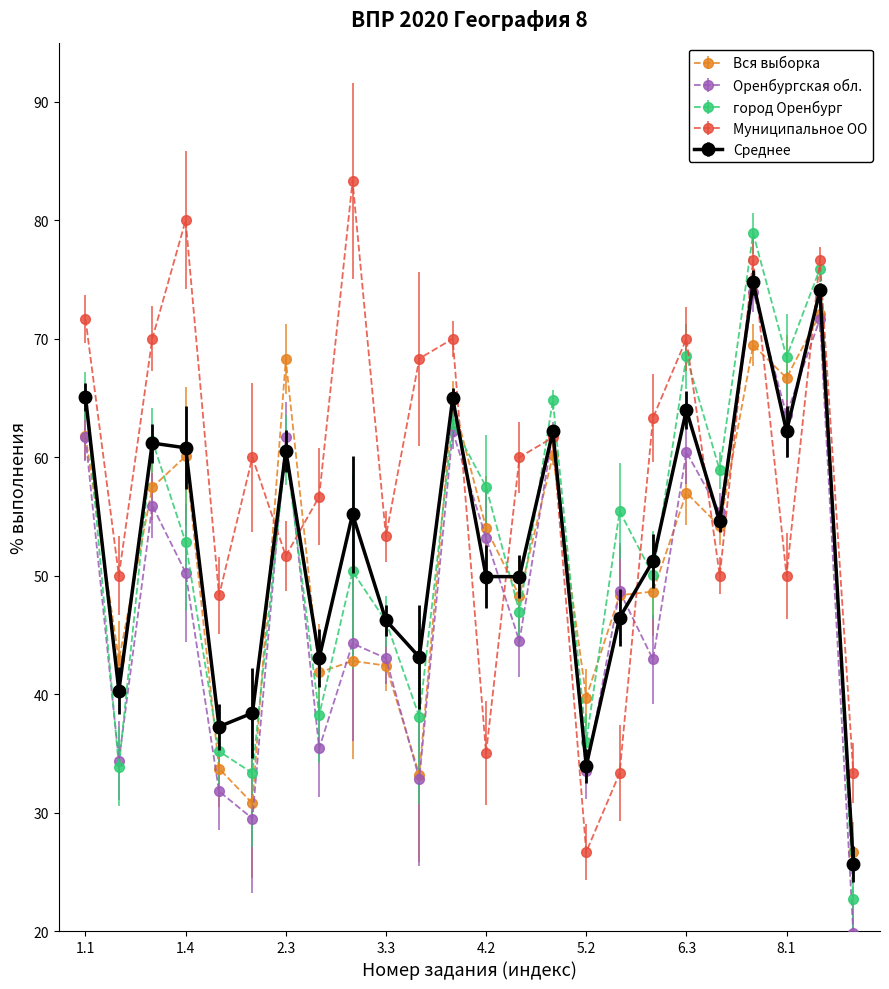

Which series has the largest total across all categories?

Муниципальное ОО